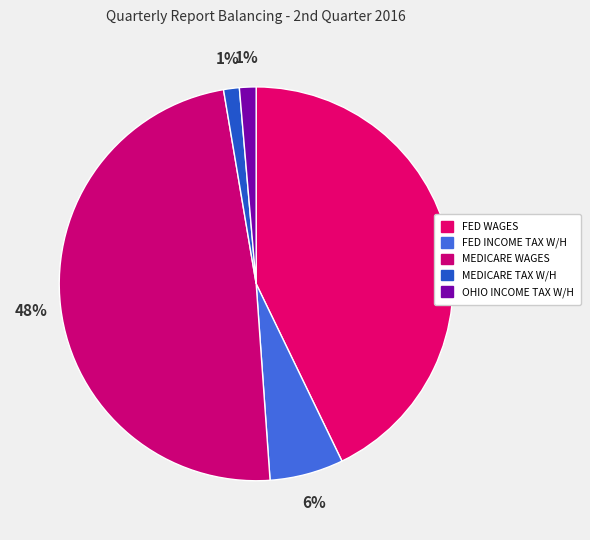

To the nearest percent, what is the difference between the MEDICARE TAX W/H and FED INCOME TAX W/H slice percentages?

5%